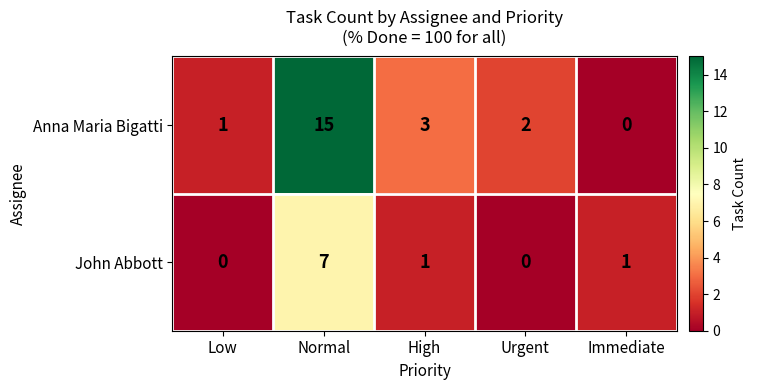

What value does the Anna Maria Bigatti series have at High?

3